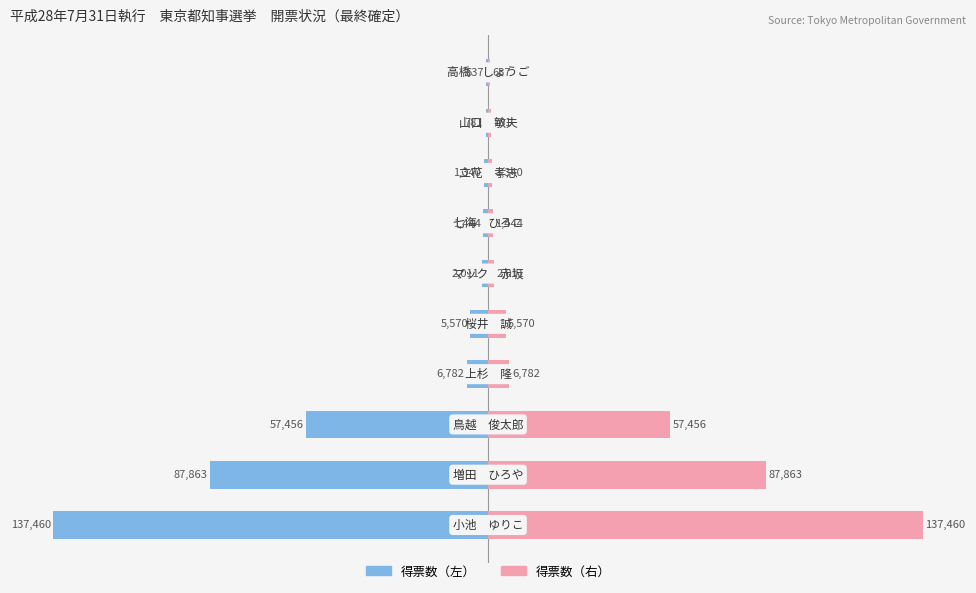

Reading left to right, extract all data points from this chart.

得票数（左）: -137460	-87863	-57456	-6782	-5570	-2011	-1444	-1340	-781	-637
得票数（右）: 137460	87863	57456	6782	5570	2011	1444	1340	781	637